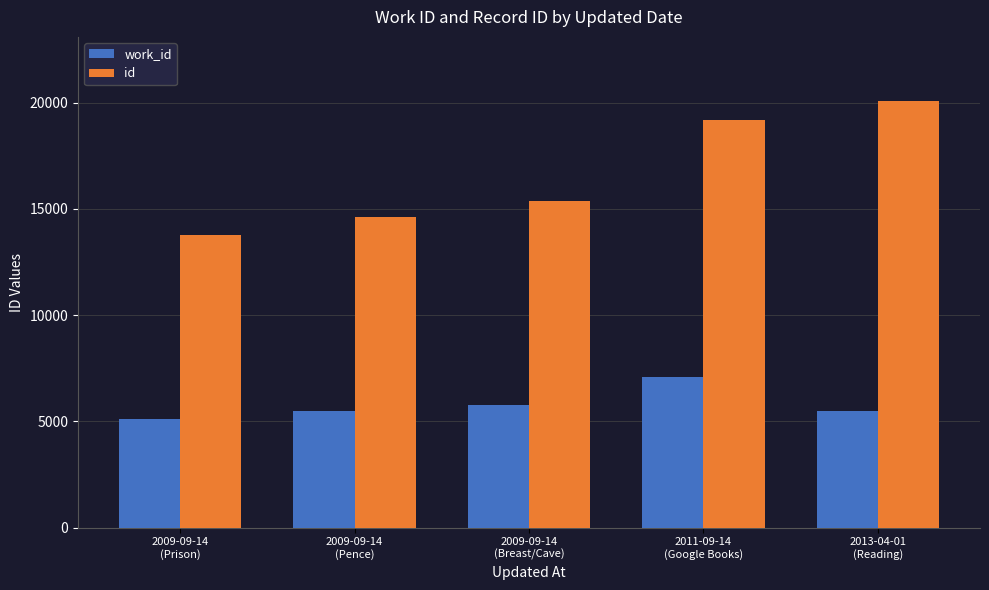

What are all the series names shown in the legend?

work_id, id